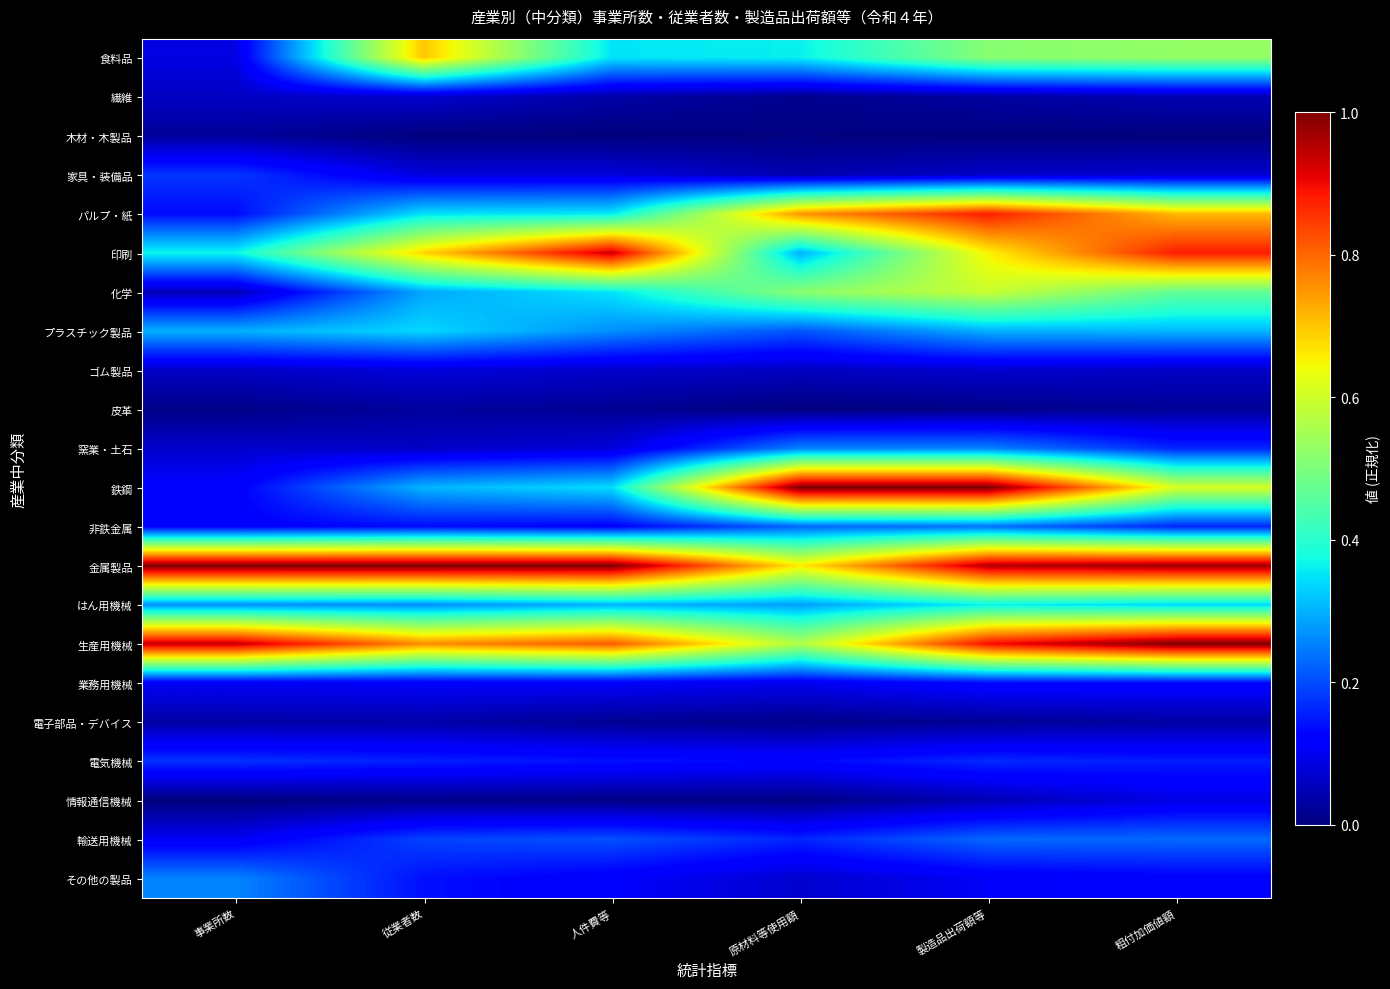

At which category is the sum across all series the highest?

製造品出荷額等